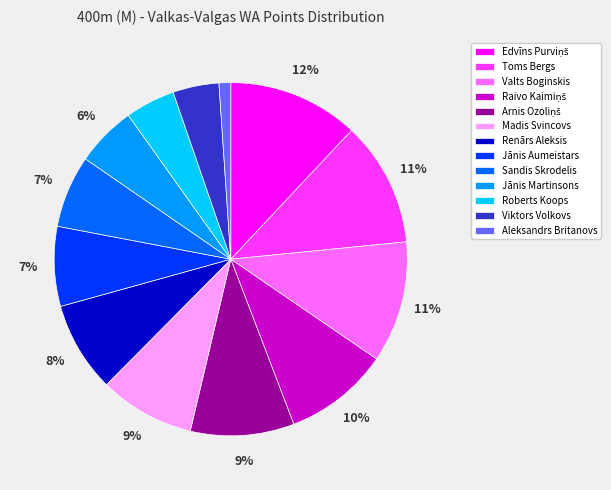

Is it true that Jānis Aumeistars is 18% of the pie?

False